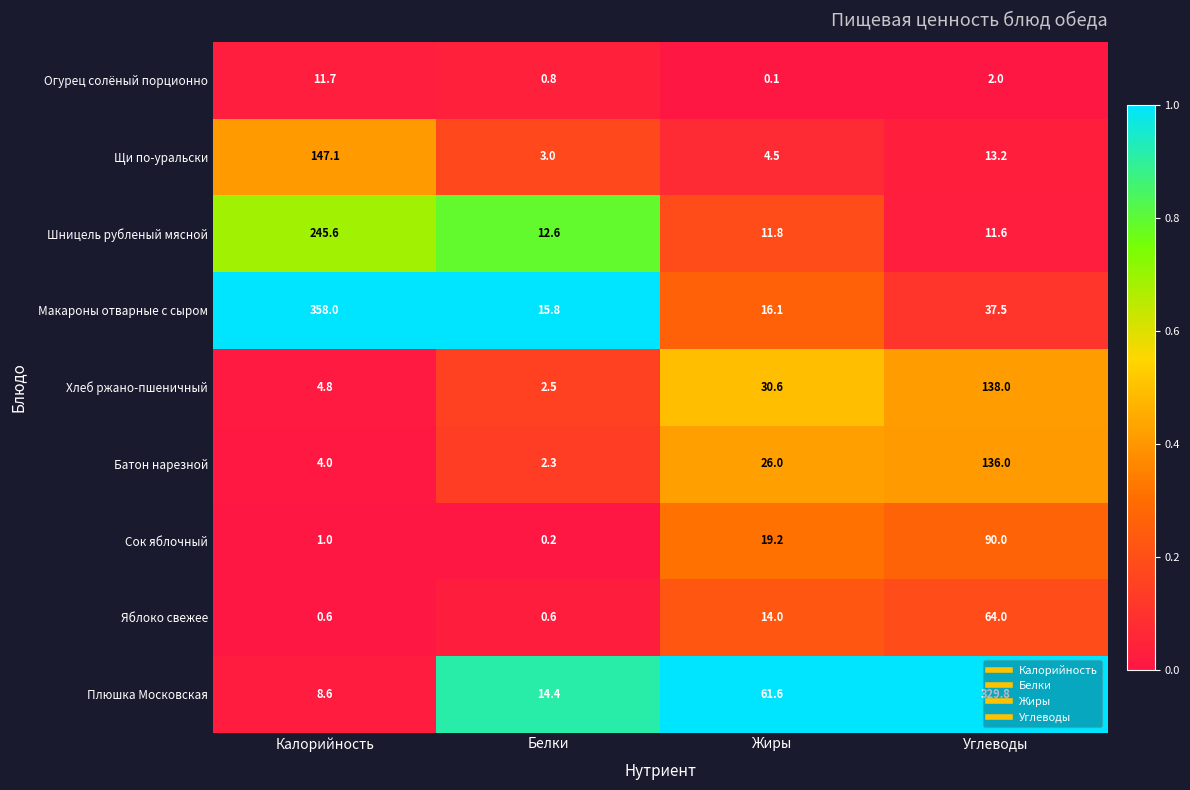

Which category has the highest value in the Батон нарезной series?

Углеводы